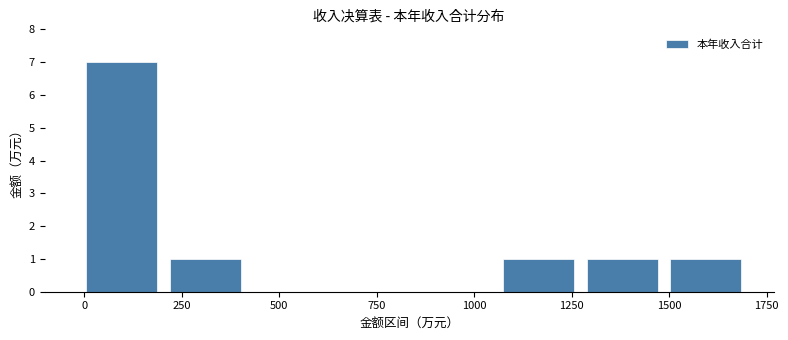

Reading left to right, transcribe this chart: for each bar, give the range it covers on the x-axis and its height. Neither the bar edges nor the heights are printed on the chart, so give them approximately, as read against the axes.

0 to 200: 7
200 to 450: 1
450 to 650: 0
650 to 850: 0
850 to 1050: 0
1050 to 1300: 1
1300 to 1500: 1
1500 to 1700: 1